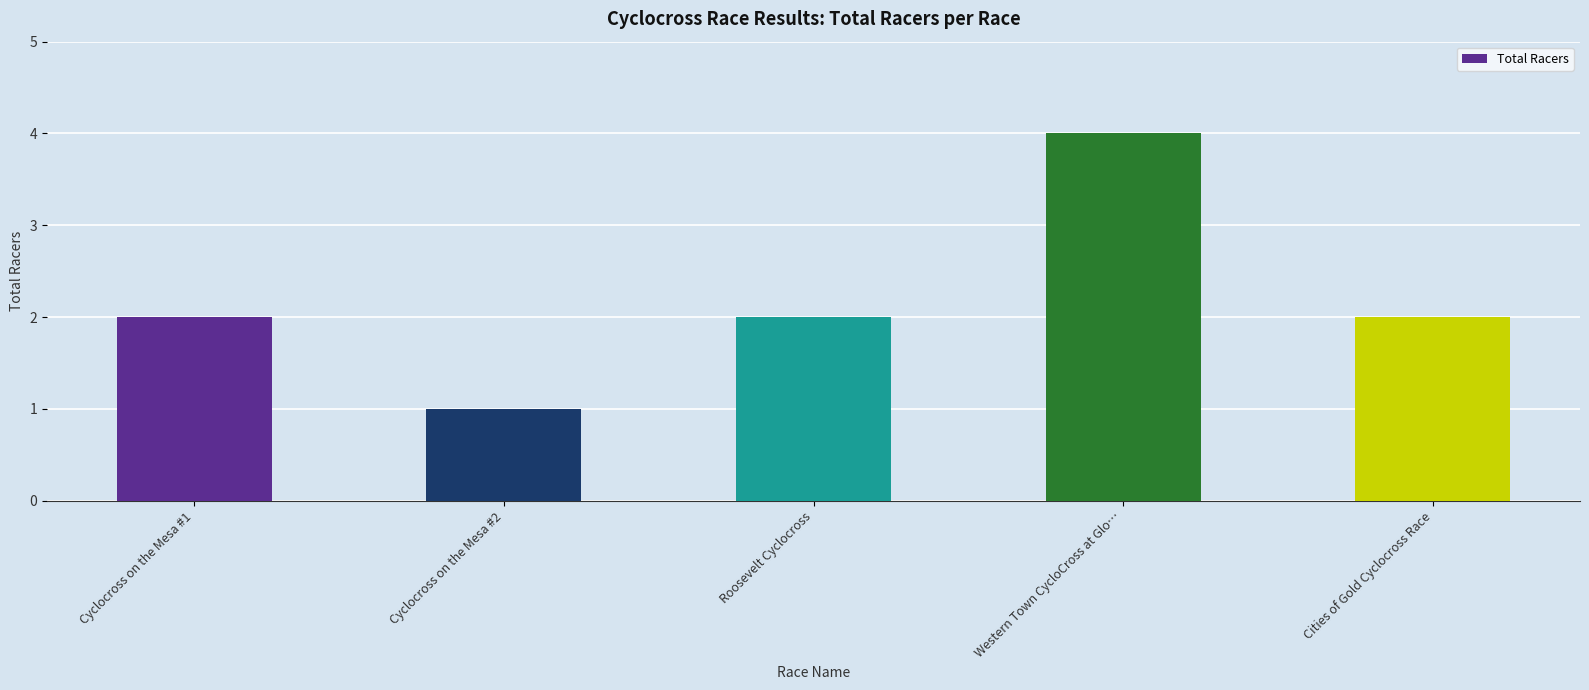

True or false: the data shows 4 at Western Town CycloCross at Glo….

True